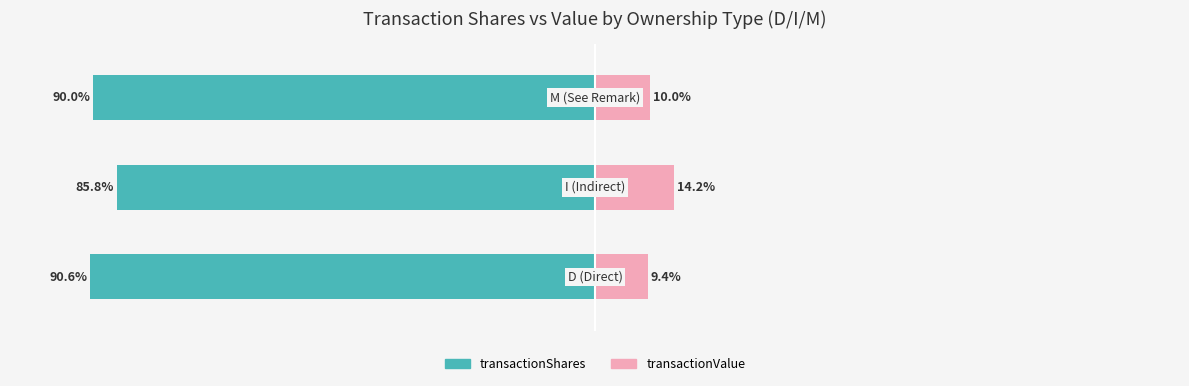

At 1, list the series in order from largest to smallest.

transactionValue, transactionShares